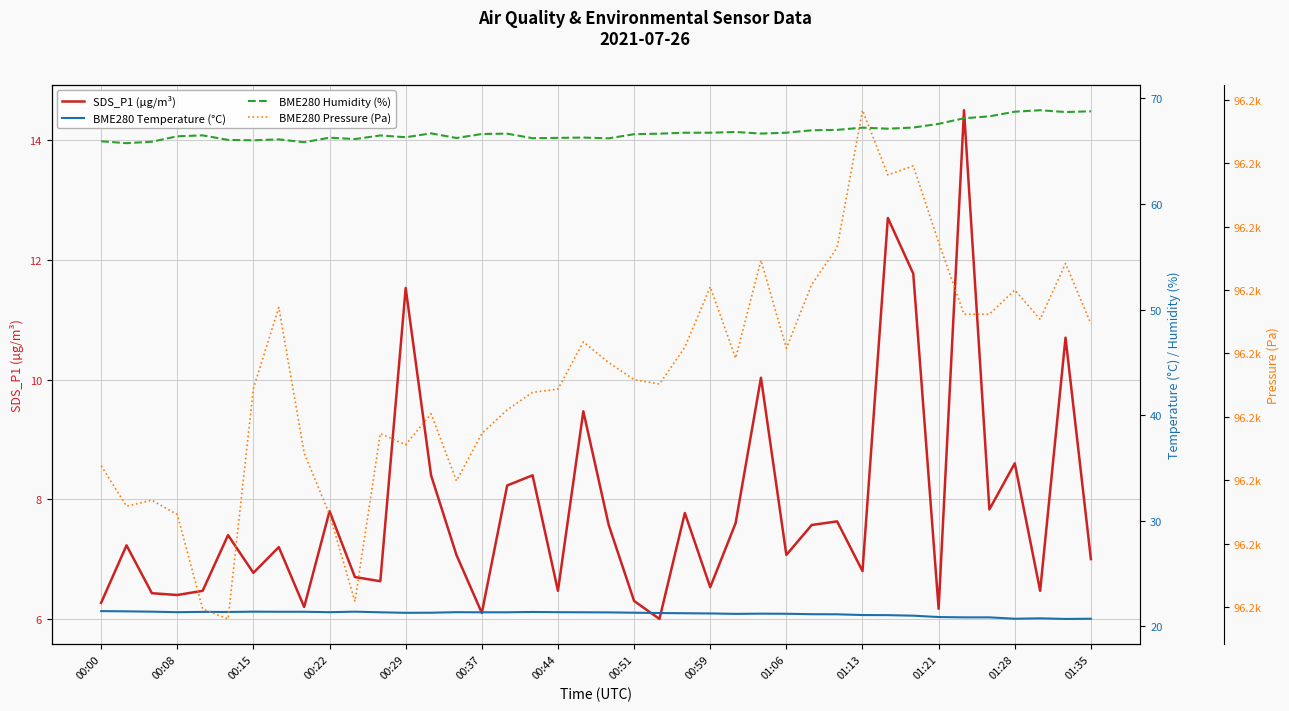

What is the difference between the BME280 Humidity (%) values at 21 and 28?

0.4